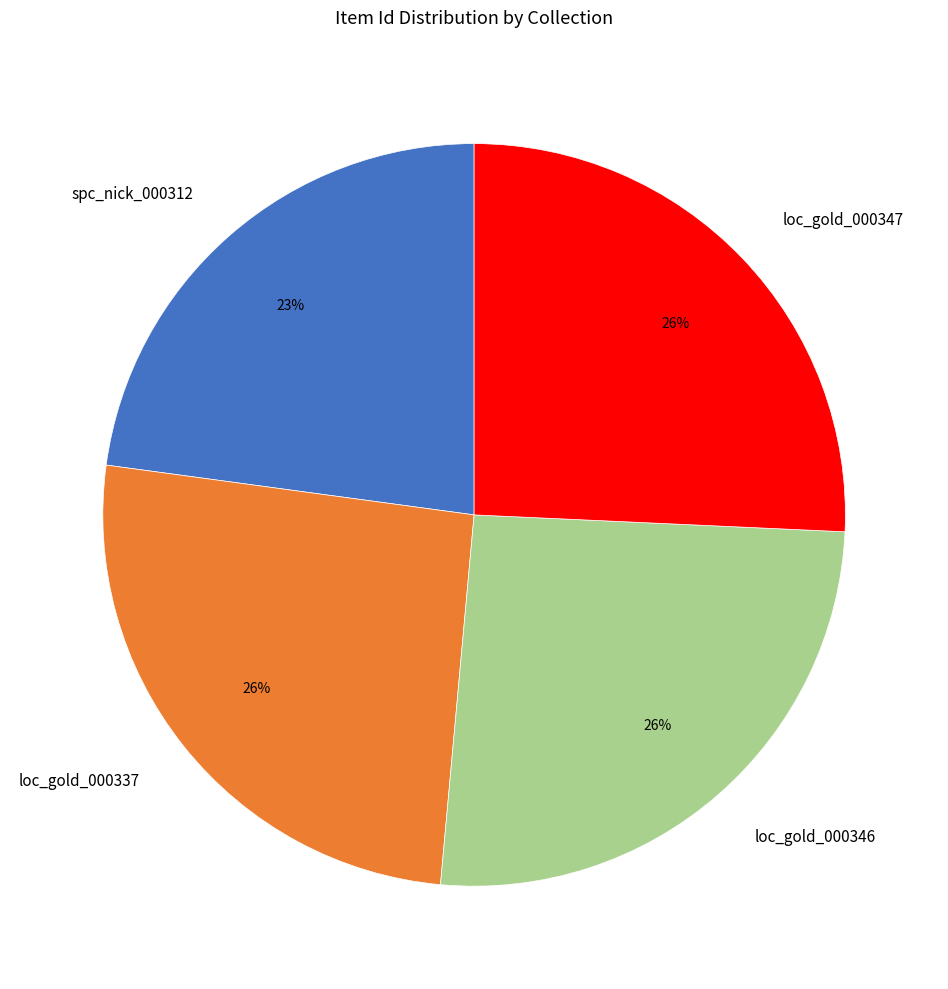

To the nearest percent, what portion does spc_nick_000312 represent?

23%